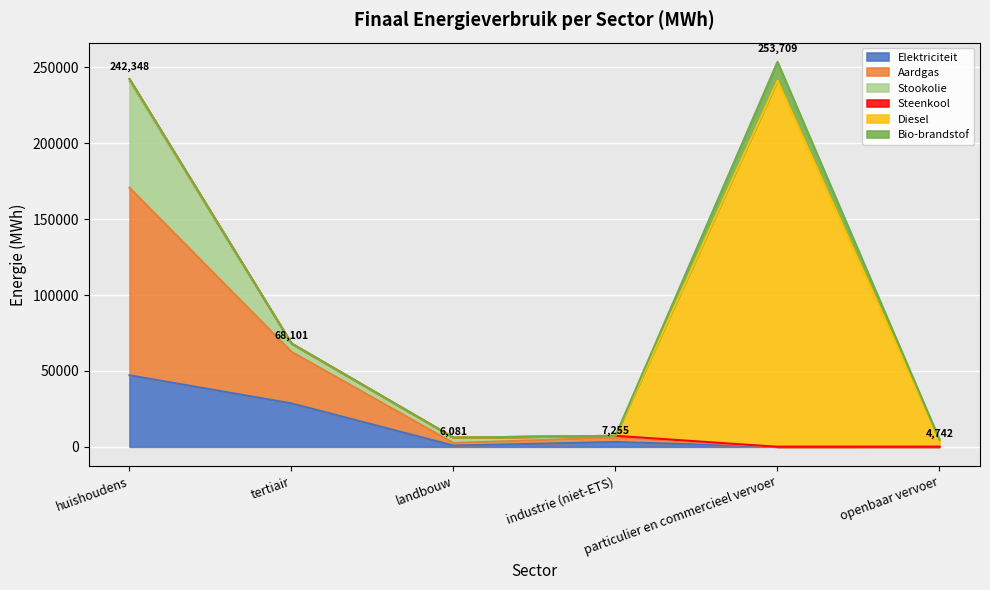

Which series has the largest range (max minus min)?

Diesel